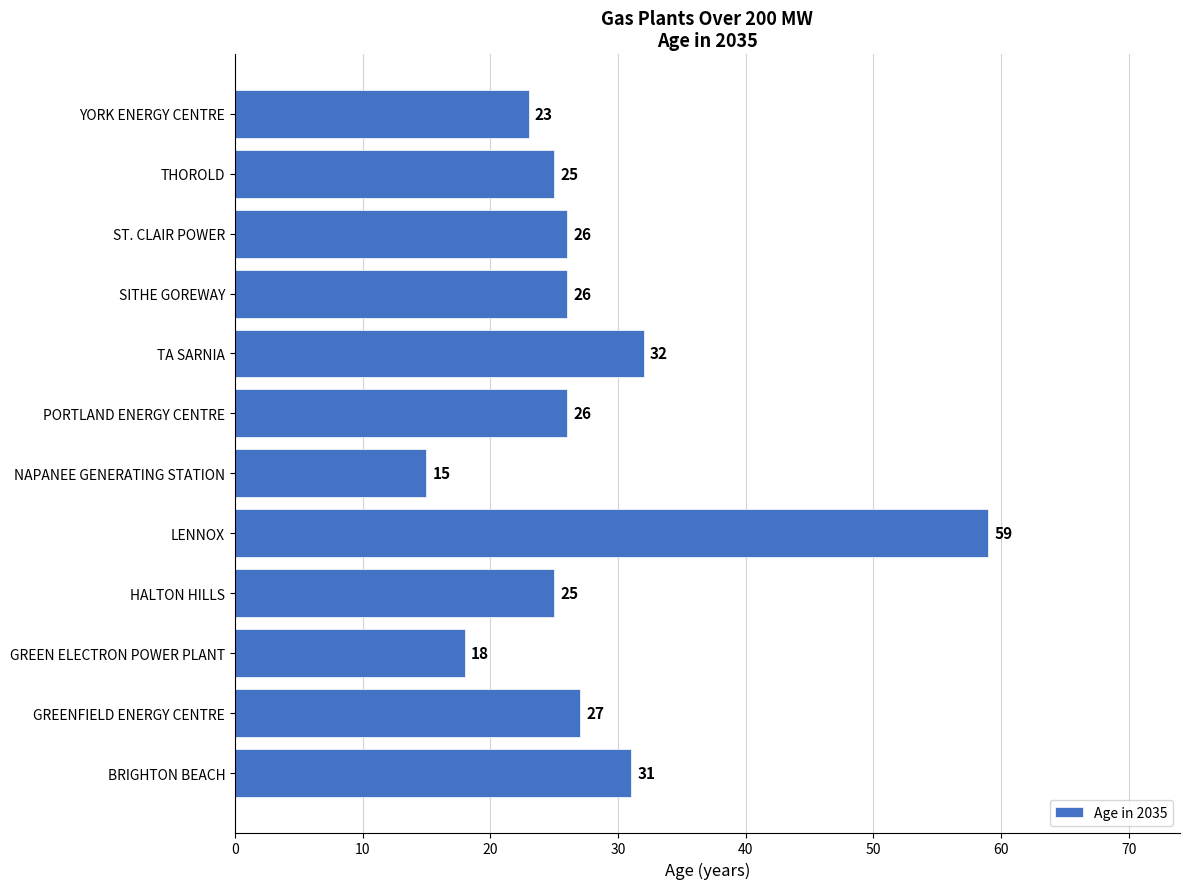

What is the smallest value displayed?

15